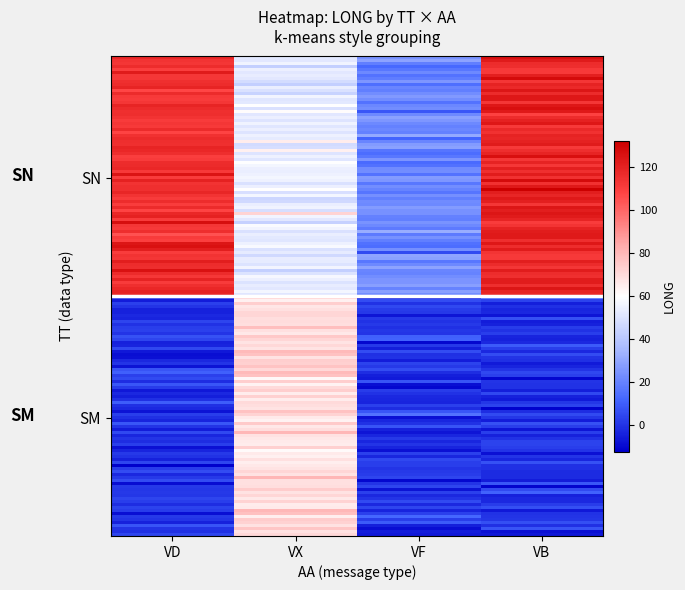

Which series has the largest total across all categories?

SN